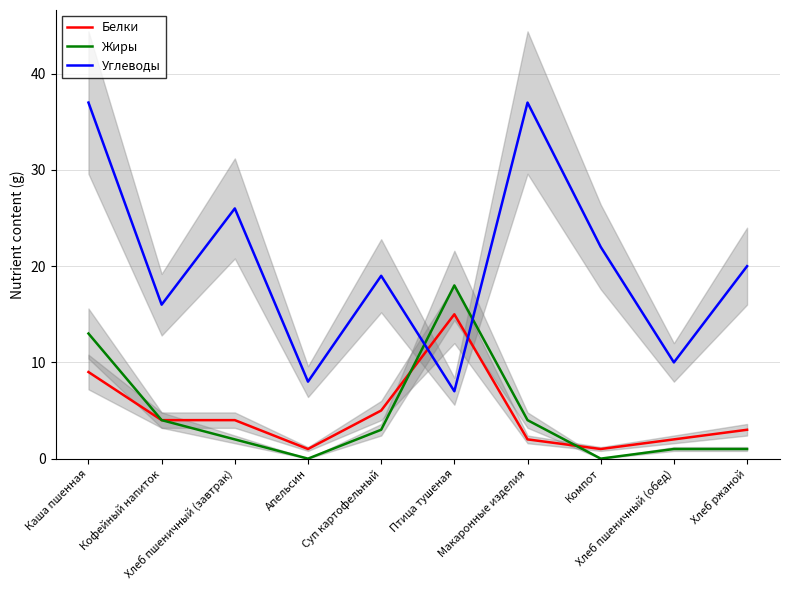

What is the minimum value for Белки?

1